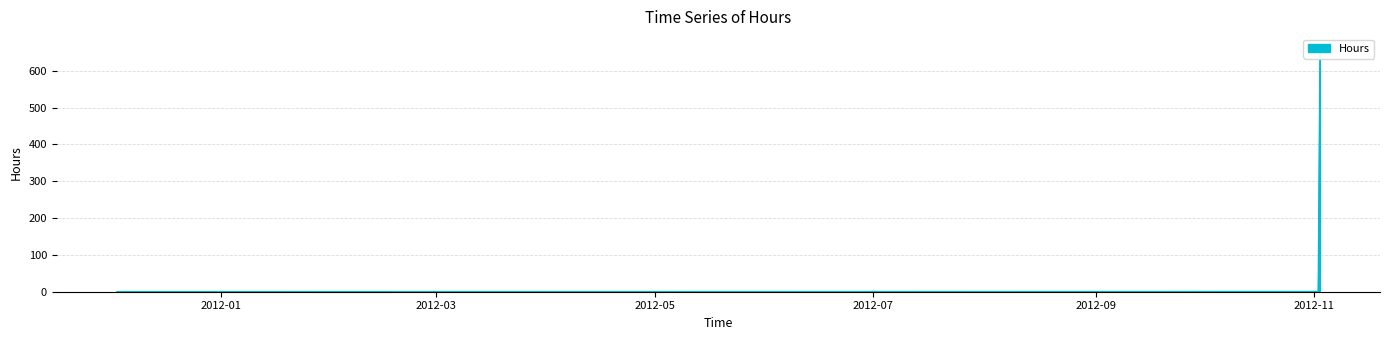

Where does the data first go above 1?

11/02/2012